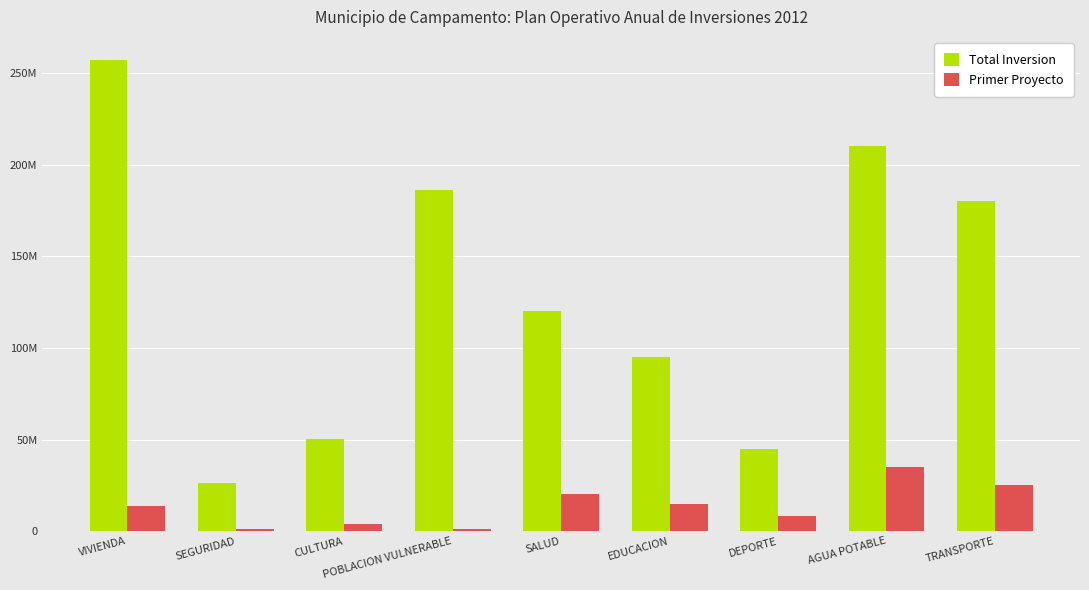

At how many categories does at least one series exceed 229978904?

1